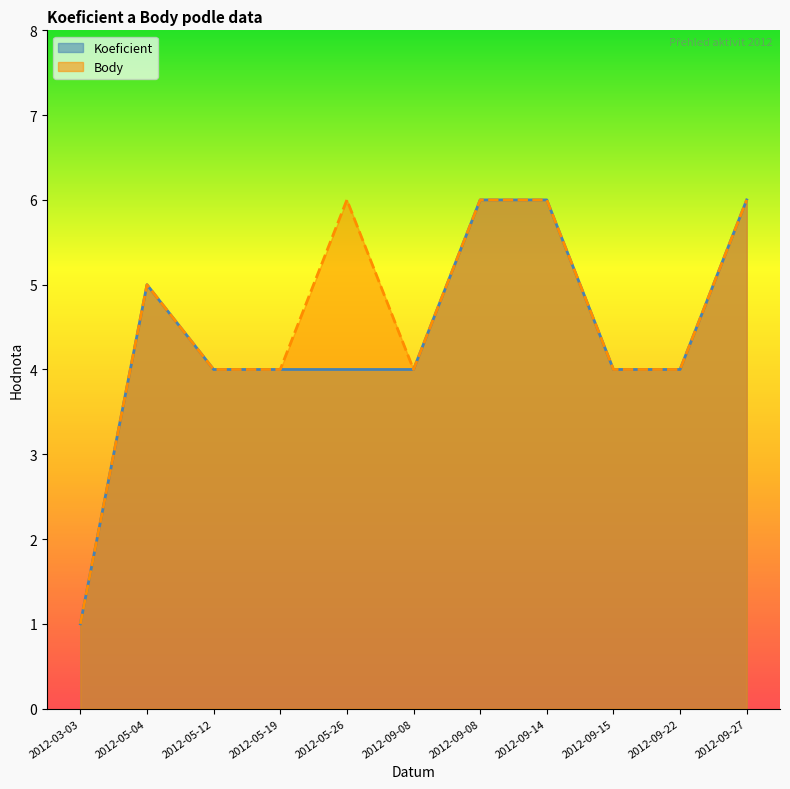

Rank the series by their maximum value, from highest to lowest.

Koeficient, Body